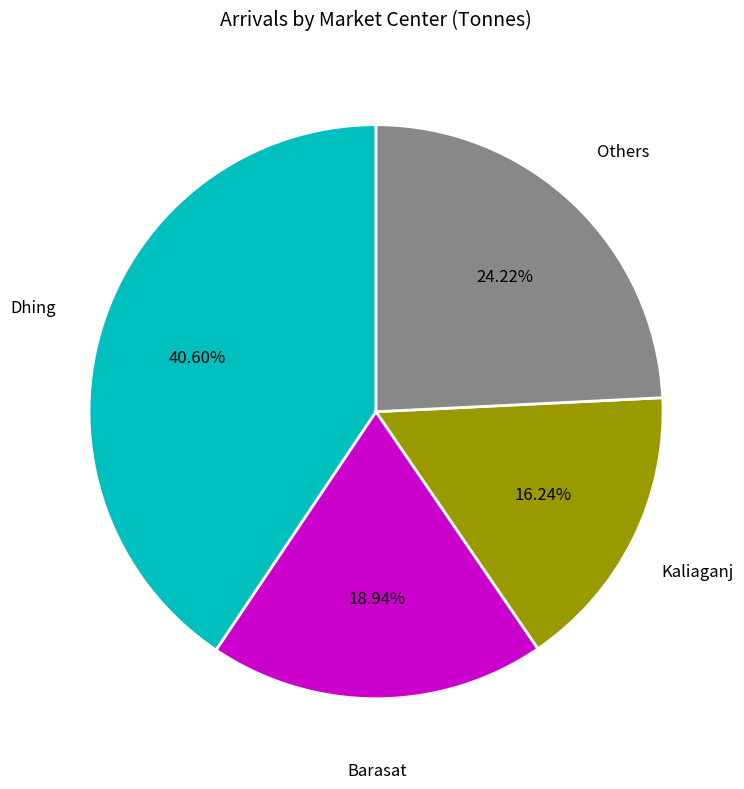

Is there any slice that represents more than half of the pie?

No